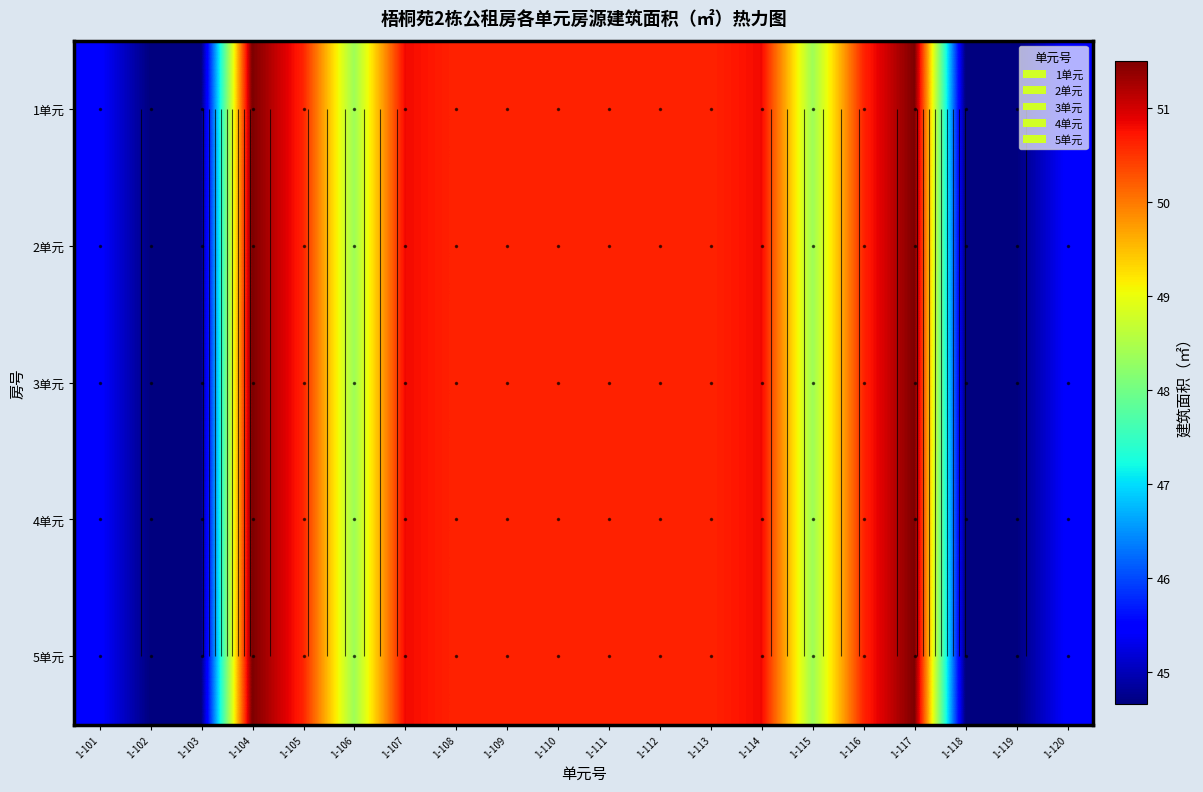

The value of 2单元 at 1-119 is 13.4. True or false?

False